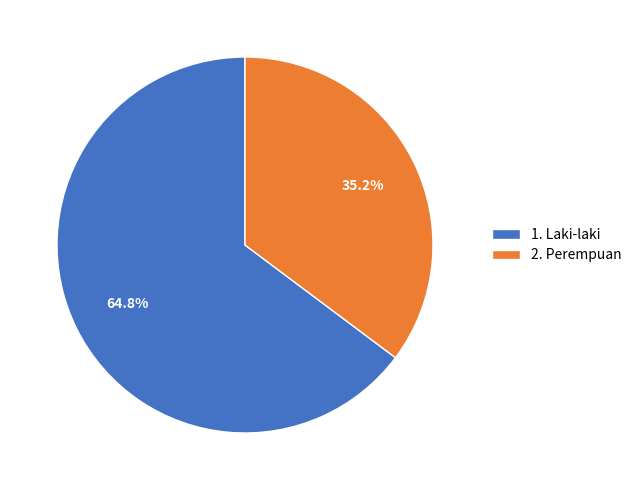

To the nearest percent, what portion does 1. Laki-laki represent?

65%